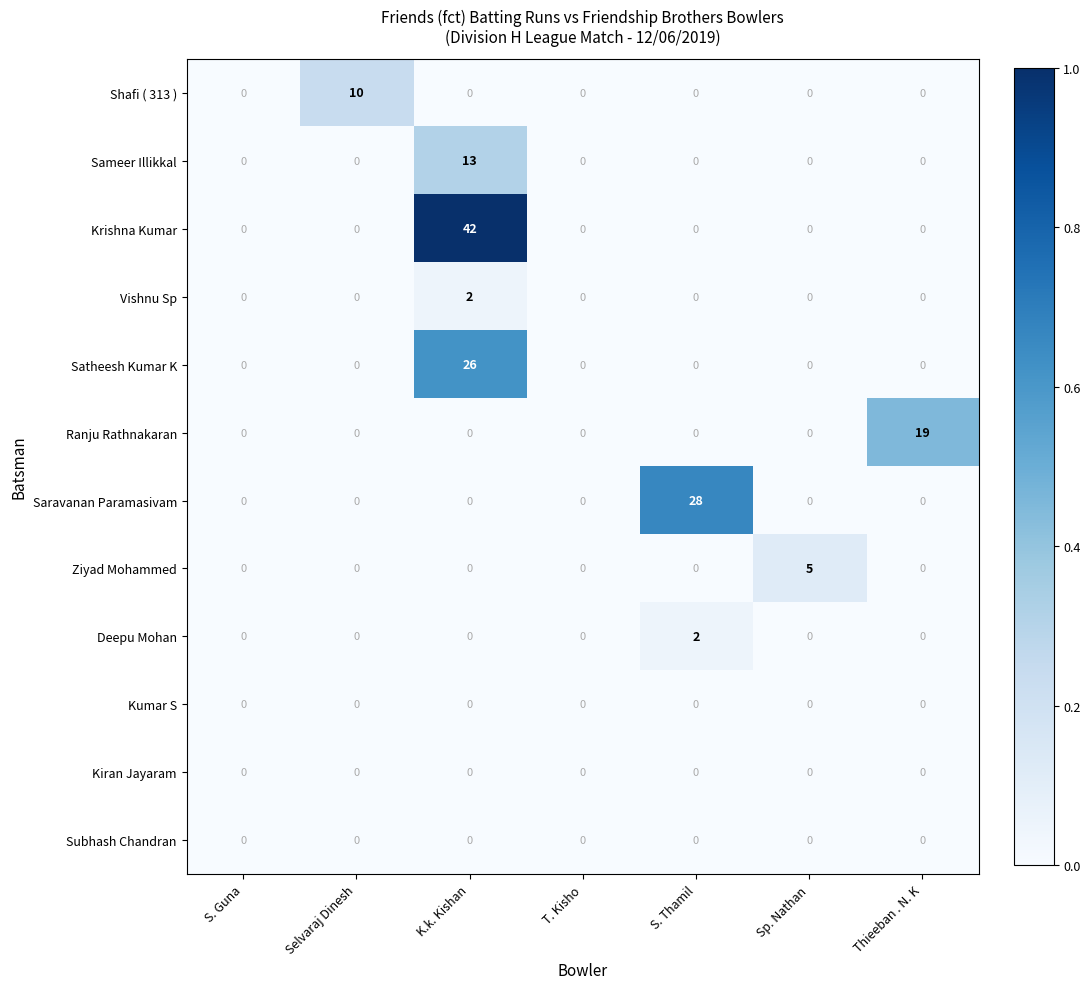

What is the maximum value shown in the chart?

42